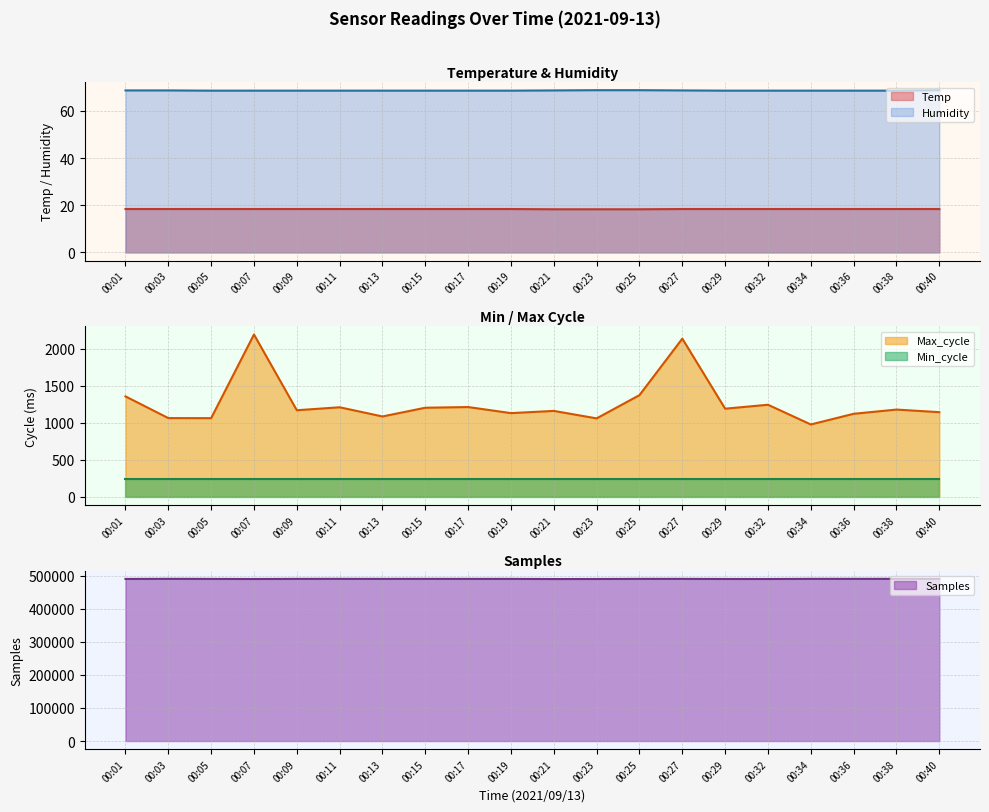

What is the smallest value displayed?

18.3